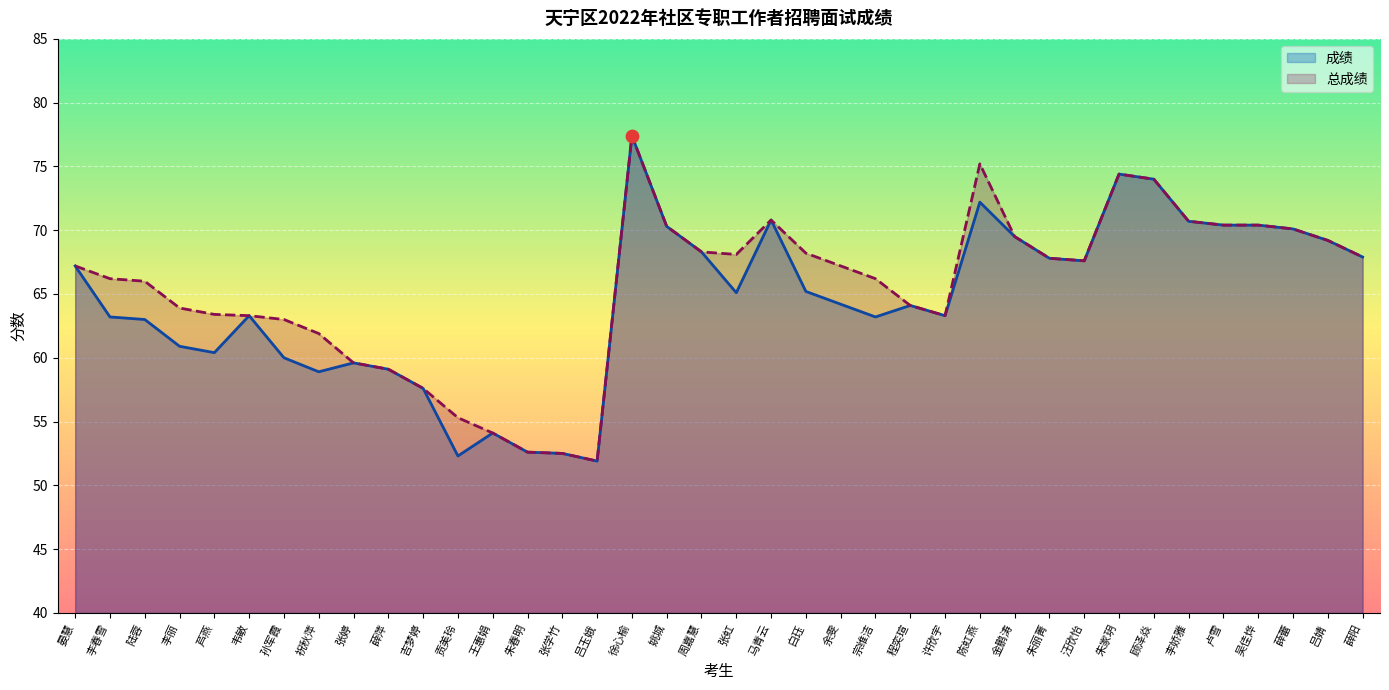

Which series reaches the minimum Y coordinate?

成绩